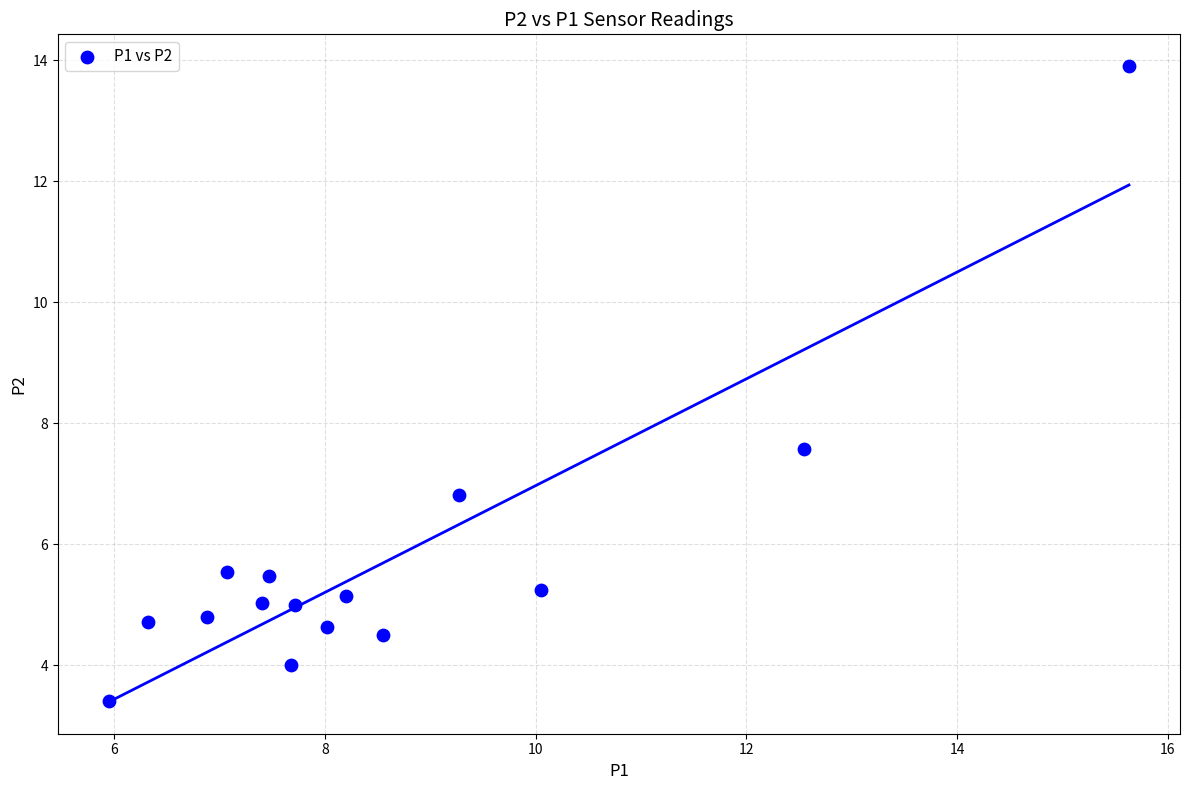

What is the range of Y values (max minus min)?

10.5